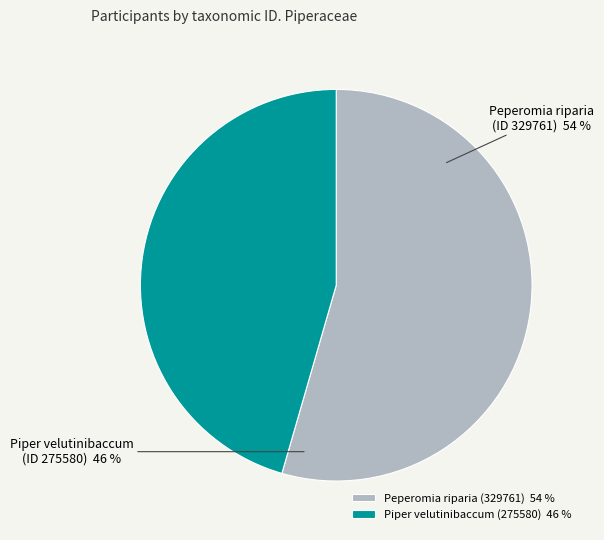

Which category accounts for the majority?

Peperomia riparia (329761)